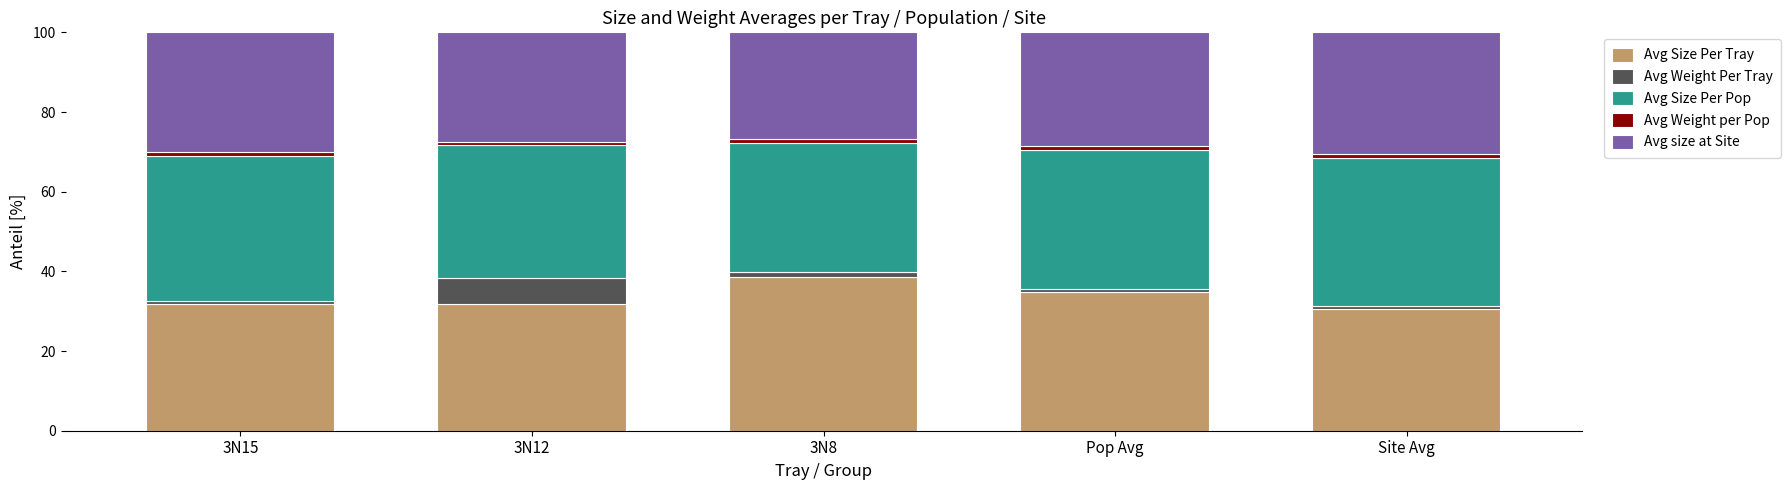

What is the difference between the maximum and minimum values in the Avg Size Per Tray series?

7.9